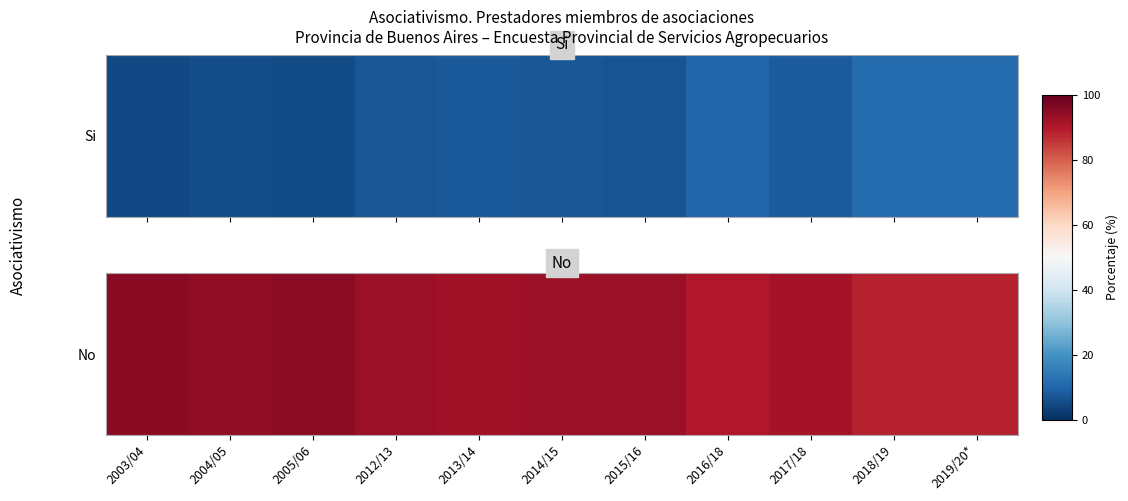

What value does the data have at 2004/05?

94.4